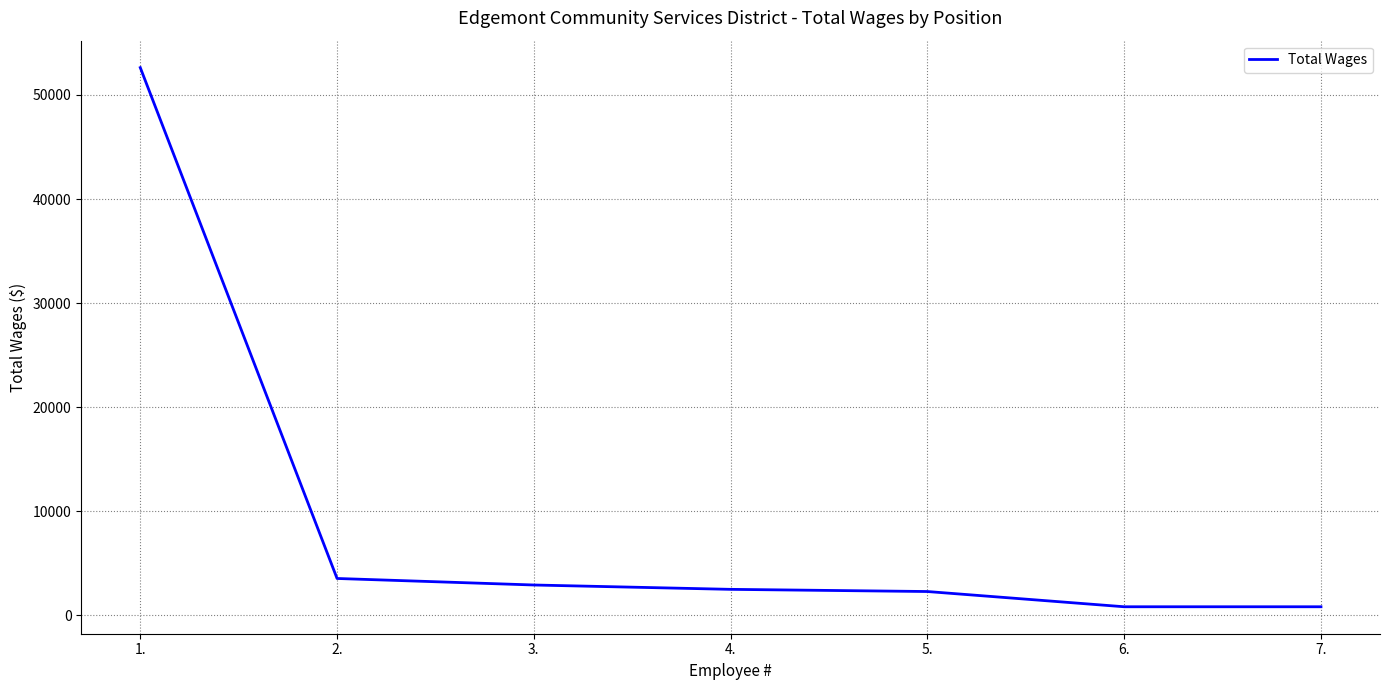

The value at 3. is 2927. True or false?

True